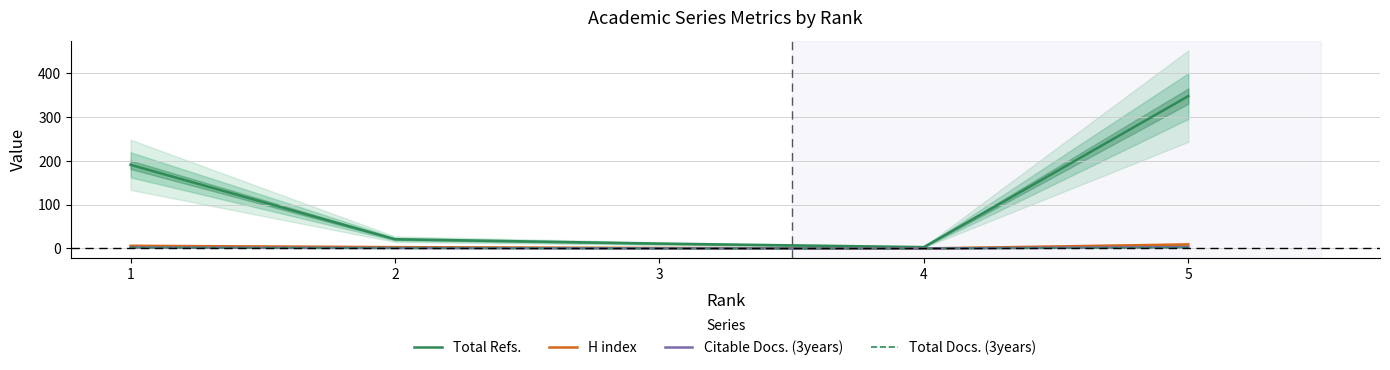

Where is Total Docs. (3years) nearest to the value 1?

2